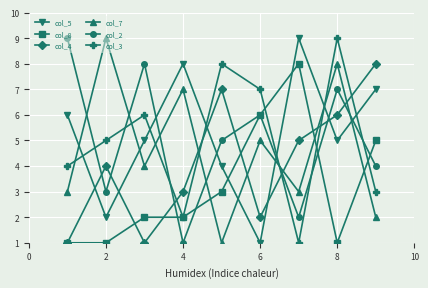

True or false: col_5 and col_7 intersect in this chart.

True